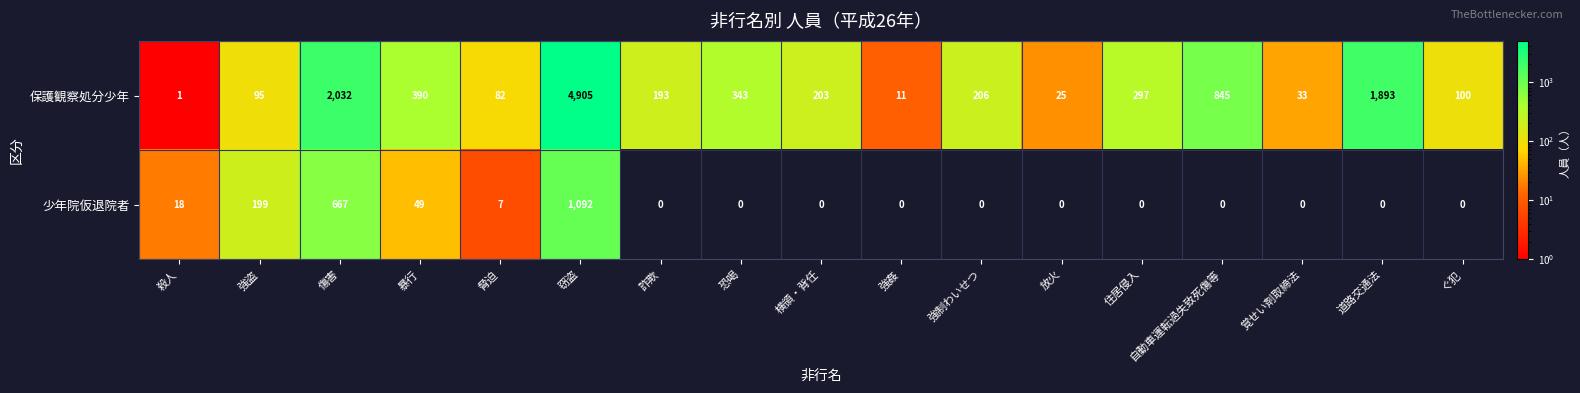

At which label is 少年院仮退院者 closest to 546?

傷害